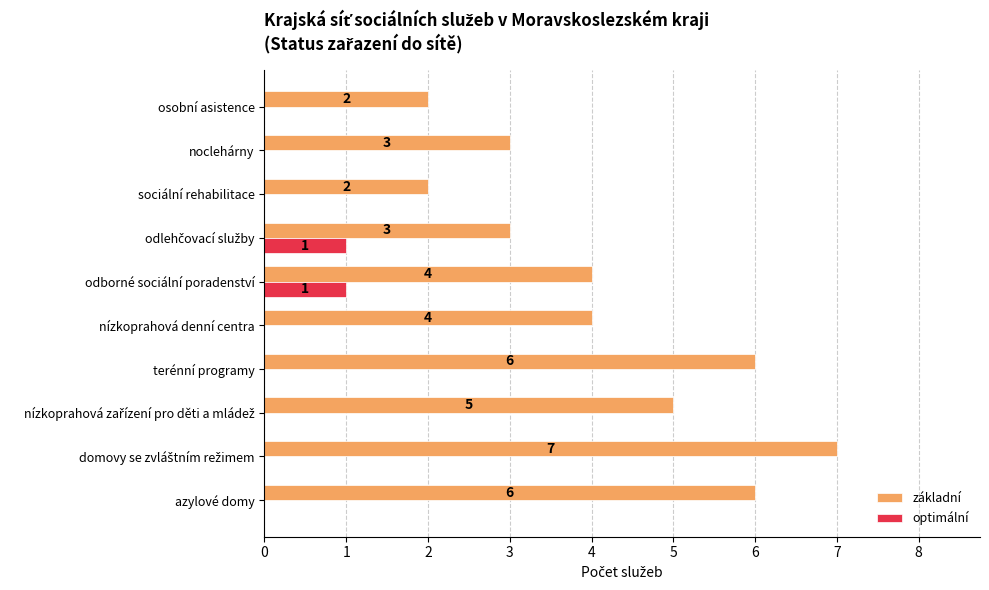

What are all the series names shown in the legend?

základní, optimální